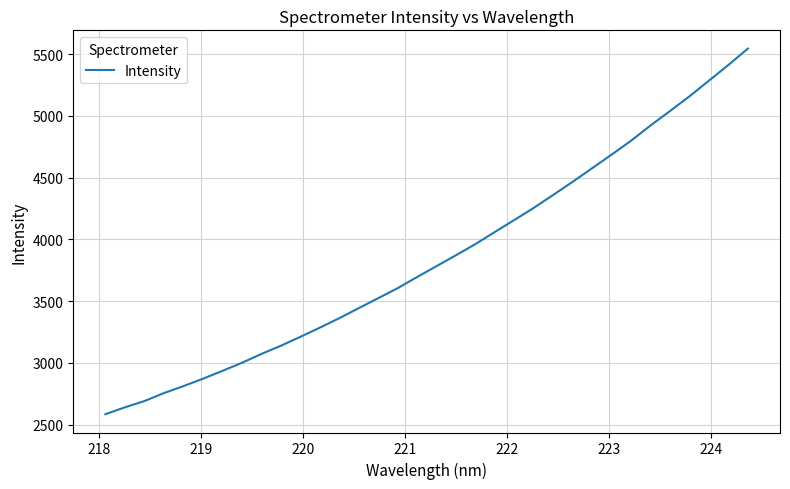

What is the minimum value shown in the chart?

2584.9